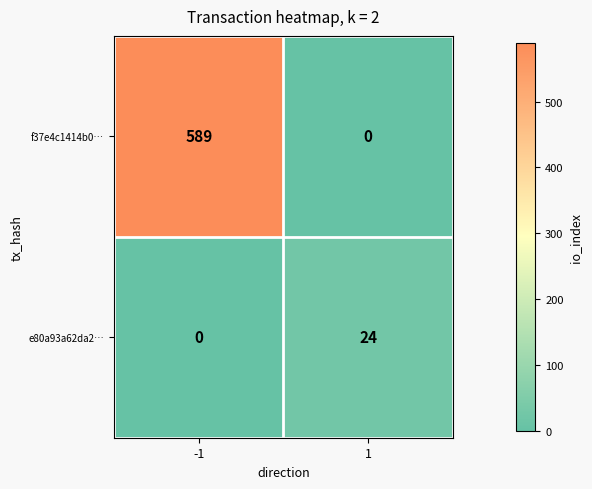

List the series in order of their peak value, highest first.

f37e4c1414b0…, e80a93a62da2…